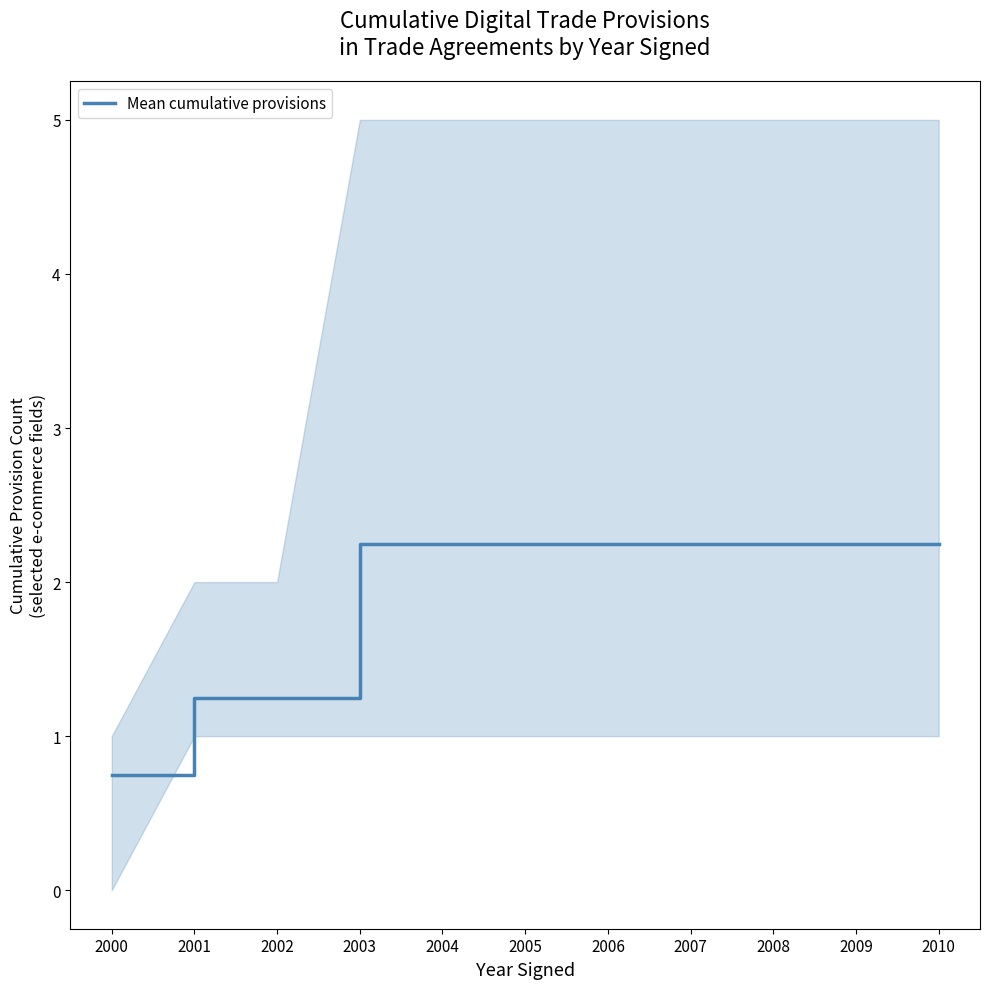

What is the maximum value shown in the chart?

2.2